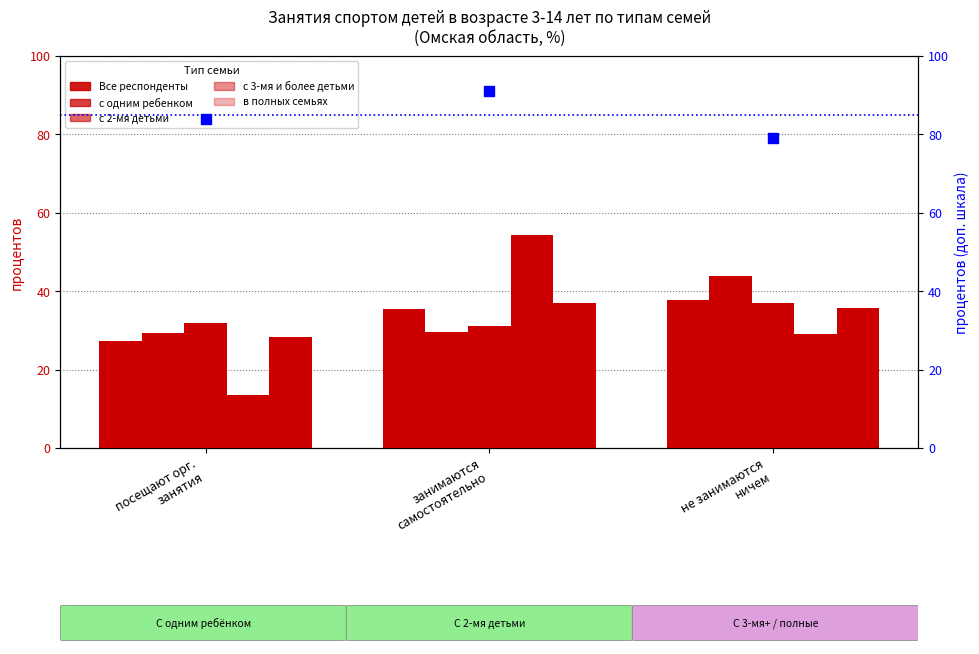

Which series contains the highest Y value?

percentile rank within the sample